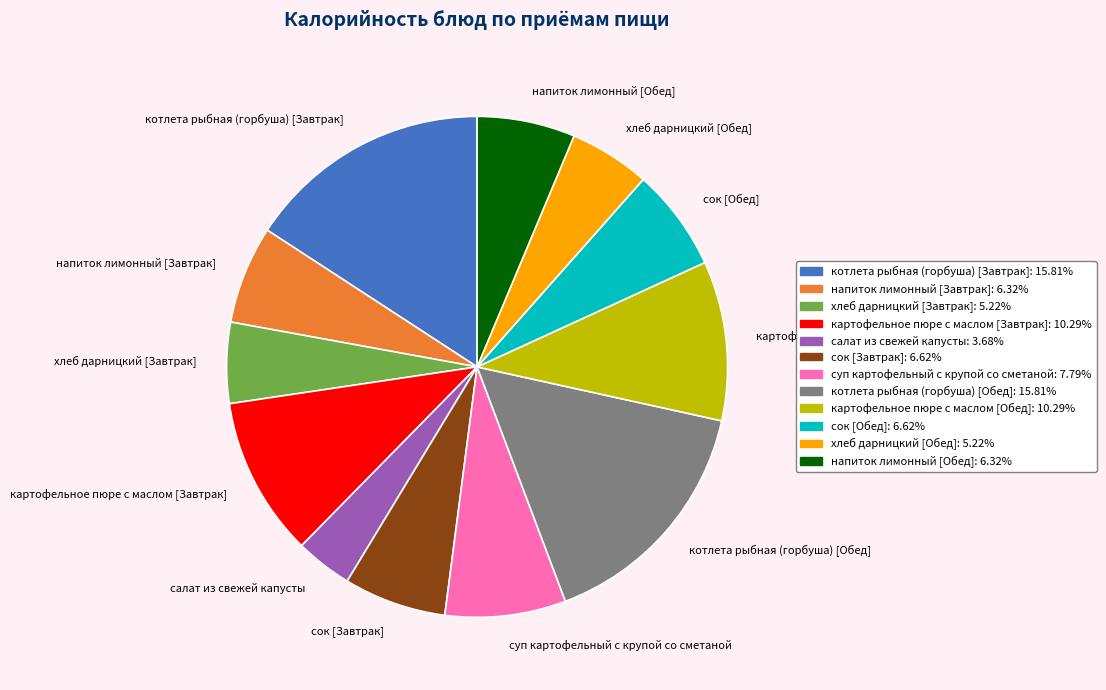

Is хлеб дарницкий [Обед] the majority of the pie?

No